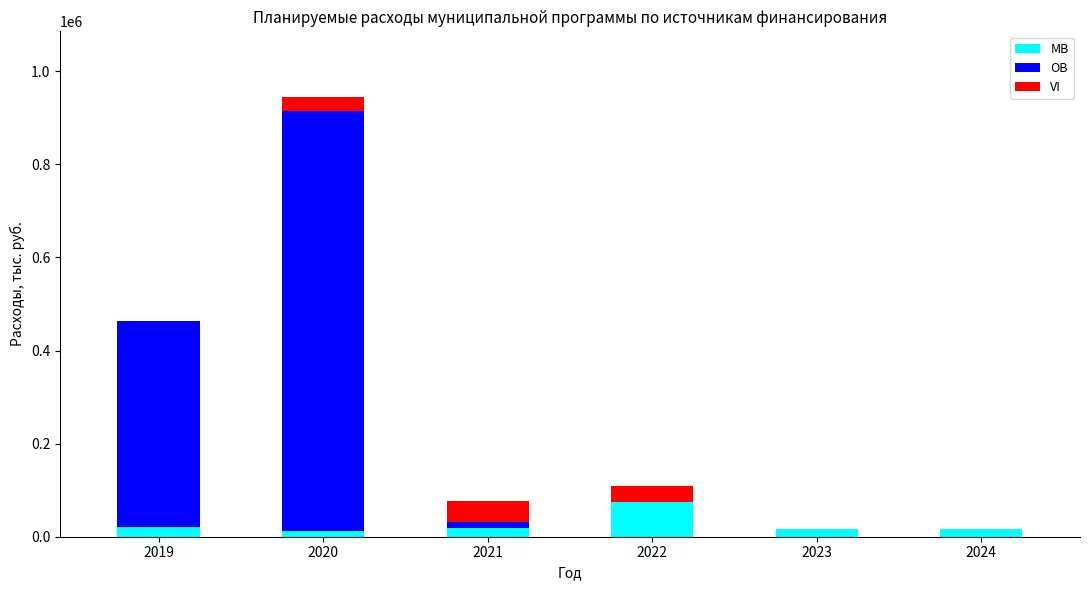

At which category is the sum across all series the highest?

2020